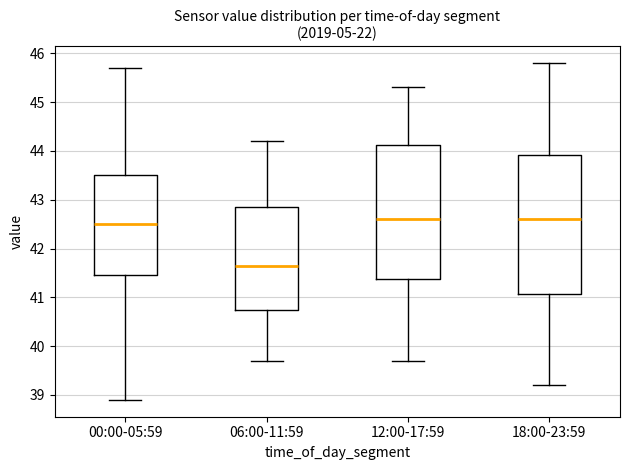

Which box has the lowest median line?

06:00-11:59